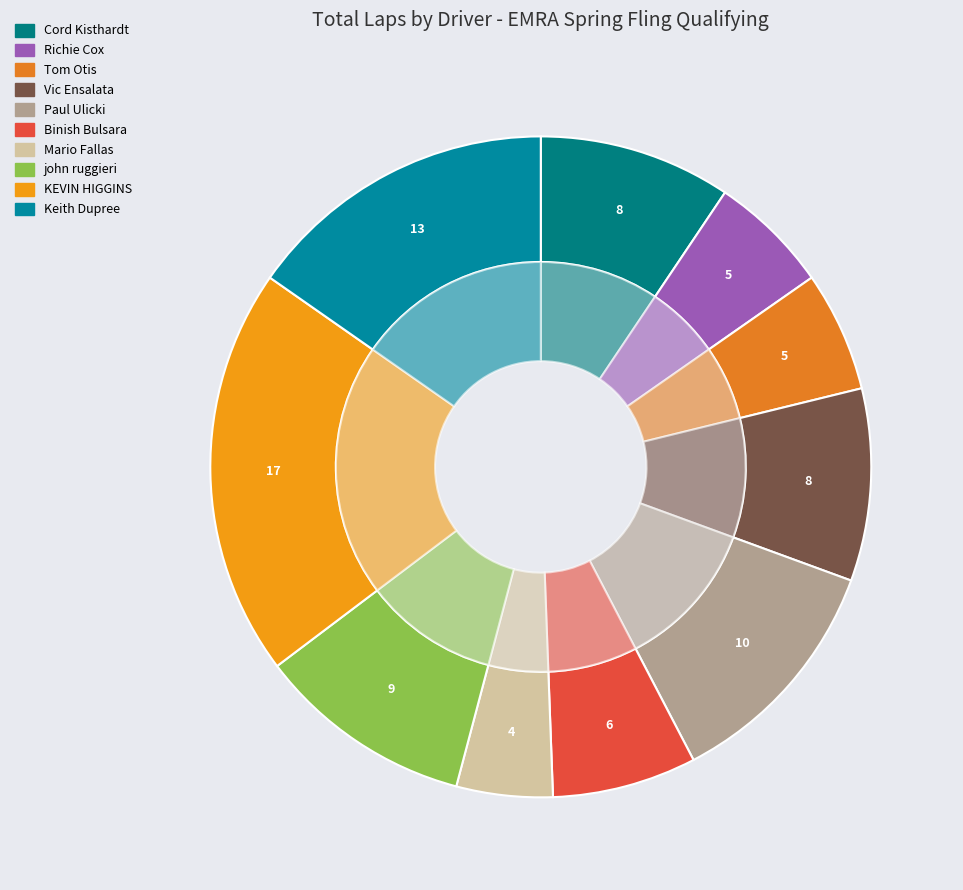

How many slices are in this pie chart?

10